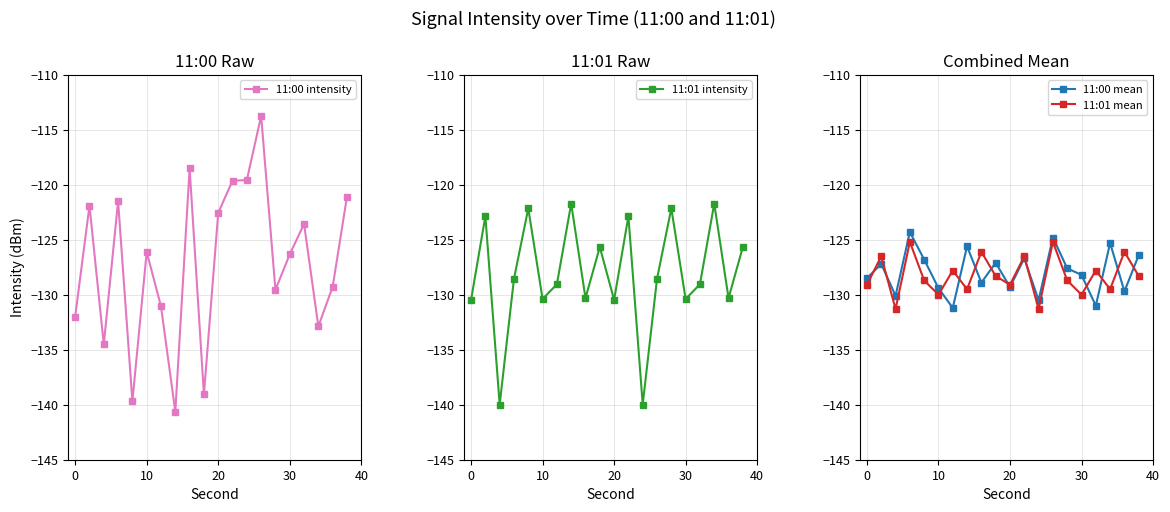

What is the lowest value of the 11:01 mean series?

-131.3